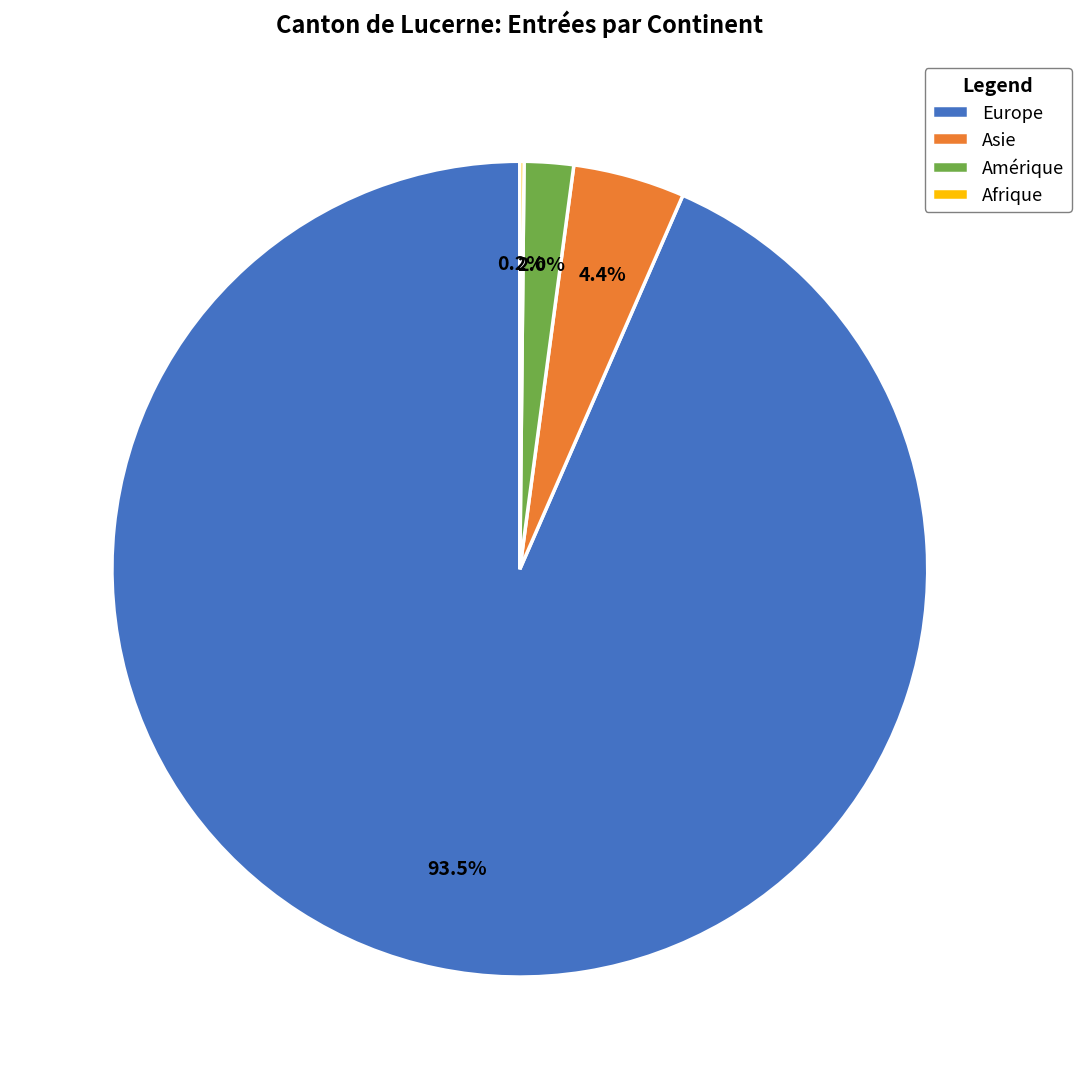

Which has a higher value, Europe or Asie?

Europe